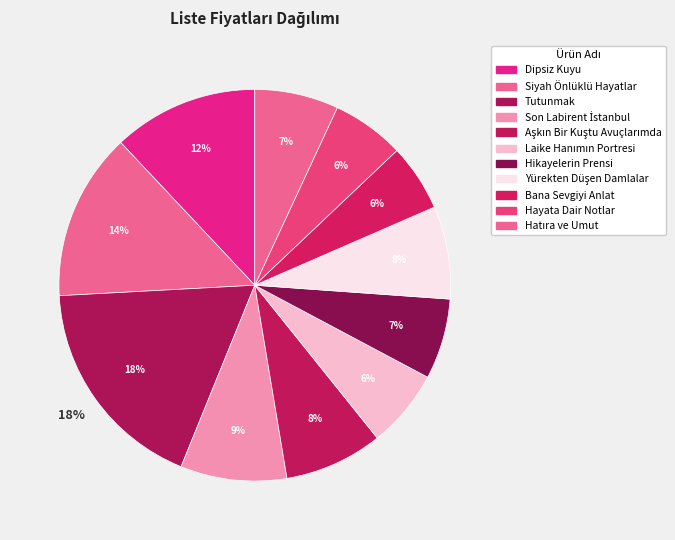

Which has a higher value, Hayata Dair Notlar or Yürekten Düşen Damlalar?

Yürekten Düşen Damlalar